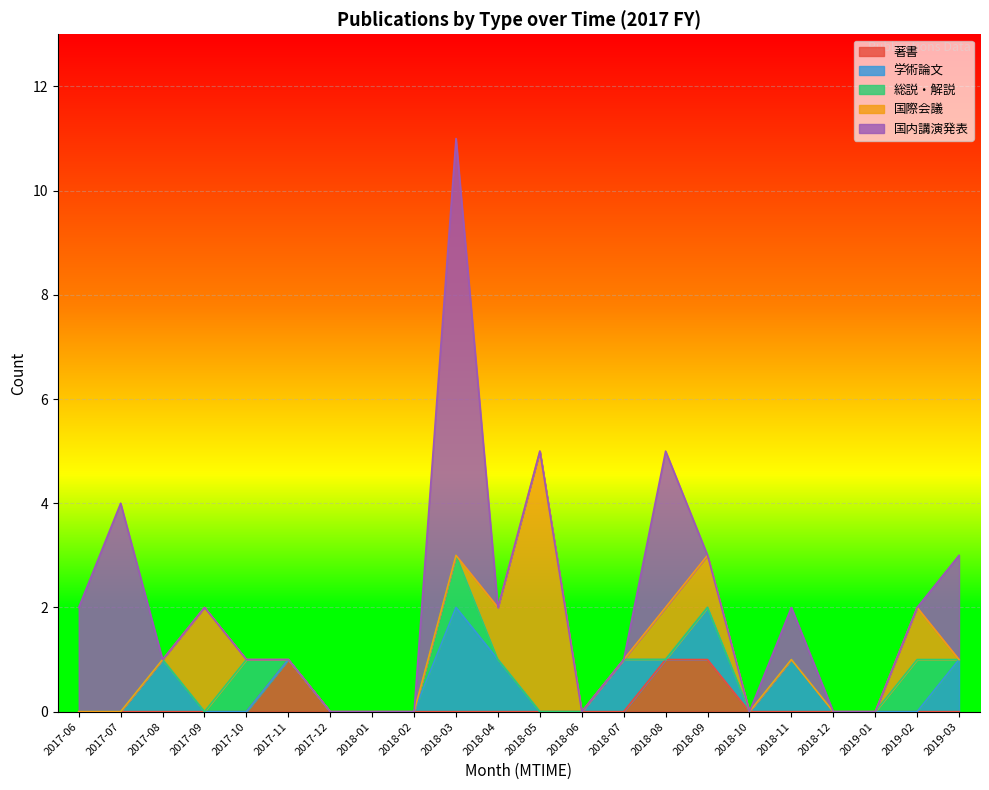

At which category is the sum across all series the highest?

2018-03